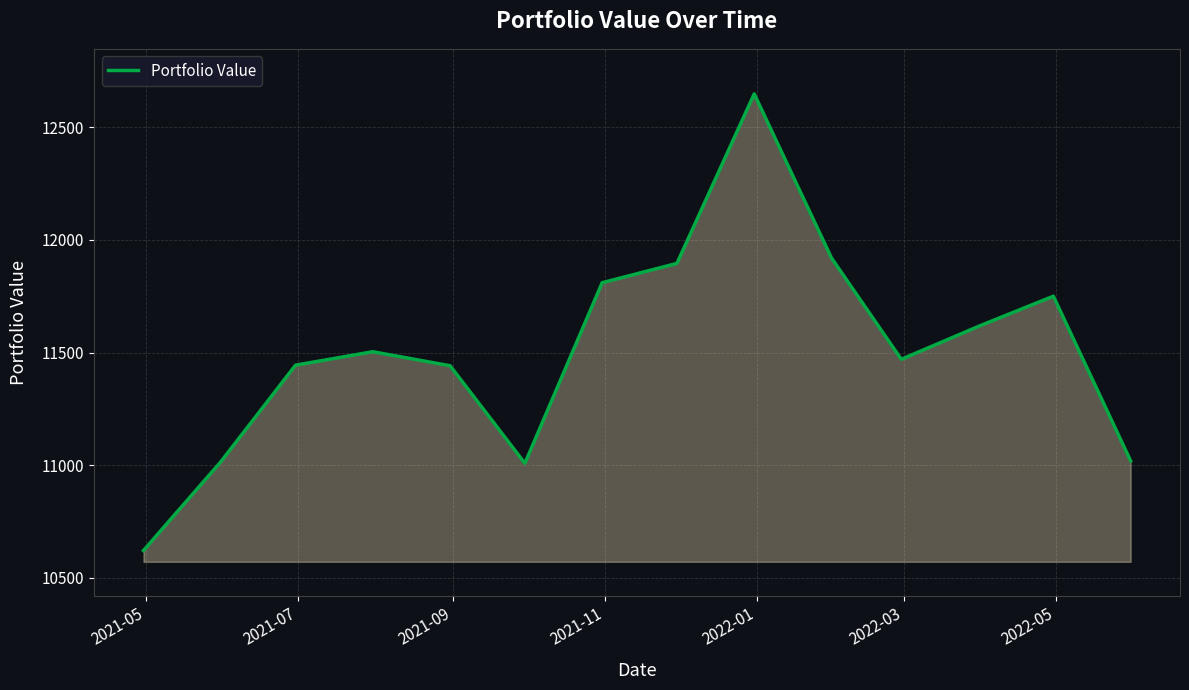

What is the difference between the maximum and minimum values?

2027.2